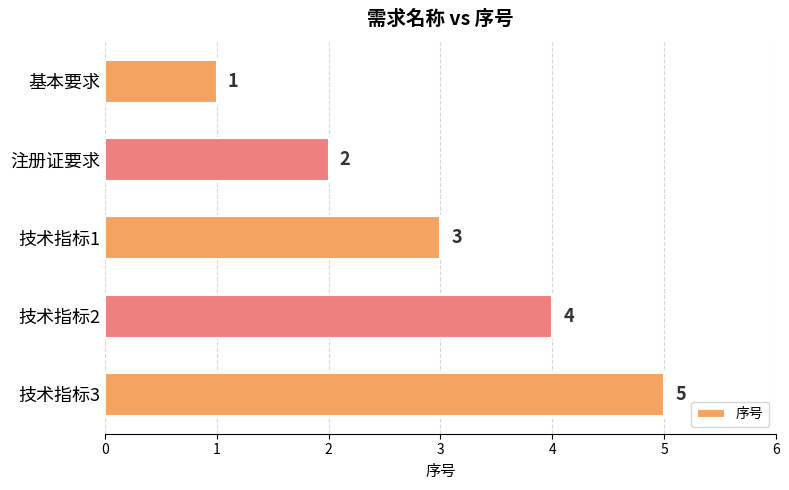

At which category does the chart reach its peak across all series?

技术指标3